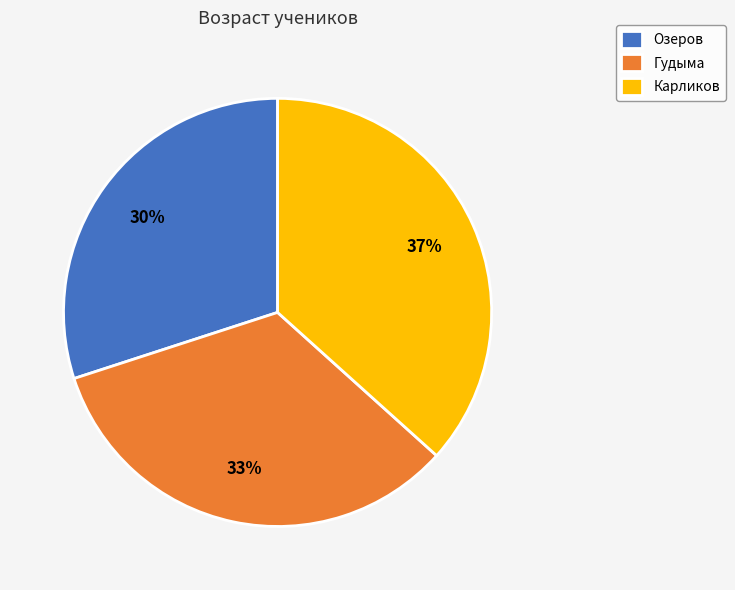

What is the largest slice in the pie chart?

Карликов